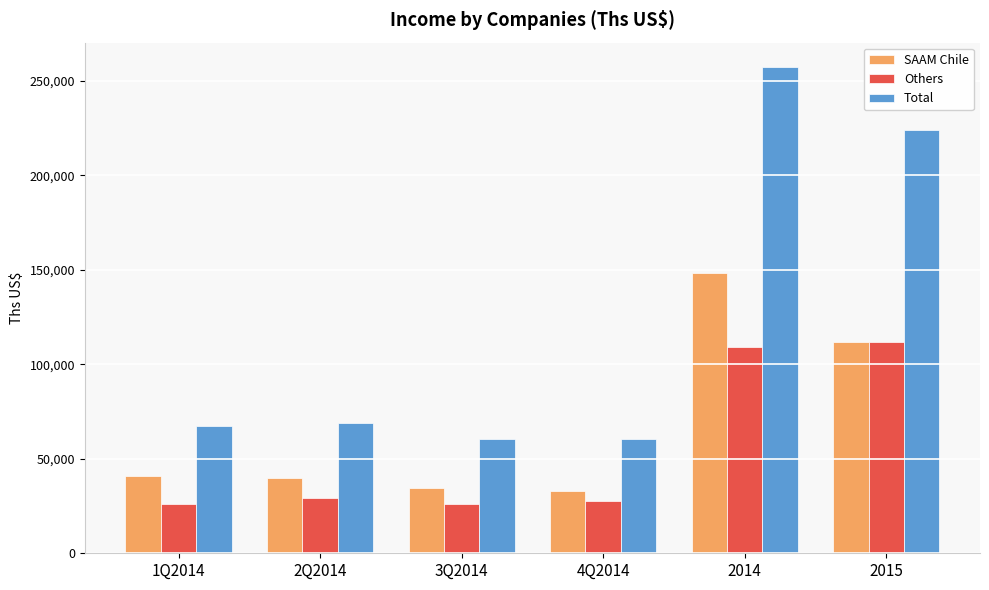

Read the SAAM Chile value at 4Q2014.

32864.0